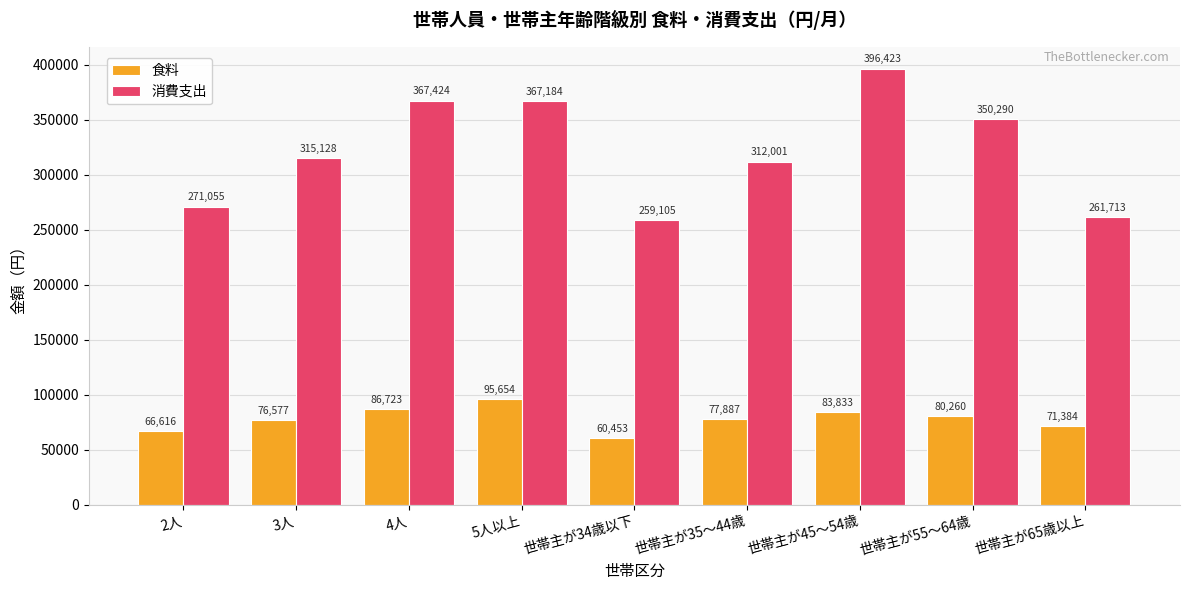

List the series in order of their overall mean, highest first.

消費支出, 食料